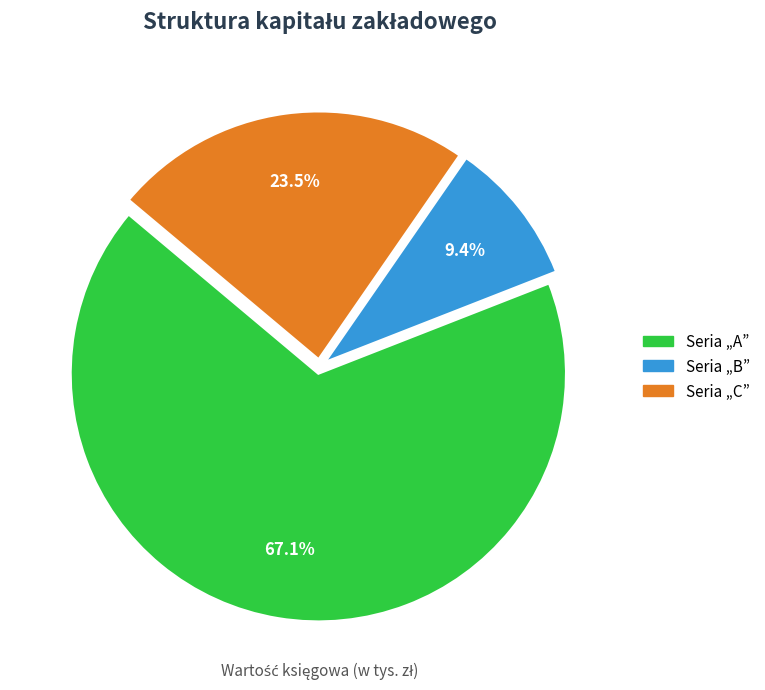

Is there any slice that represents more than half of the pie?

Yes